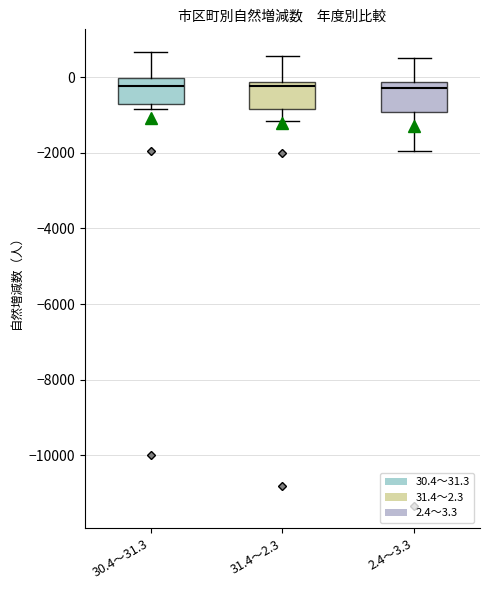

Reading left to right, transcribe this box plot: for each box, give where its median line is, the range the box spans, and where its two whiskers end, as read against the y-axis. The values are not printed on the chart, so give them approximately, as read against the axis.

30.4～31.3: median -200, box -800 to 0, whiskers -800 (just below the box's lower edge) to 600
31.4～2.3: median -200 (just below the box's upper edge), box -800 to -200, whiskers -1200 to 600
2.4～3.3: median -200 (just below the box's upper edge), box -1000 to -200, whiskers -2000 to 600